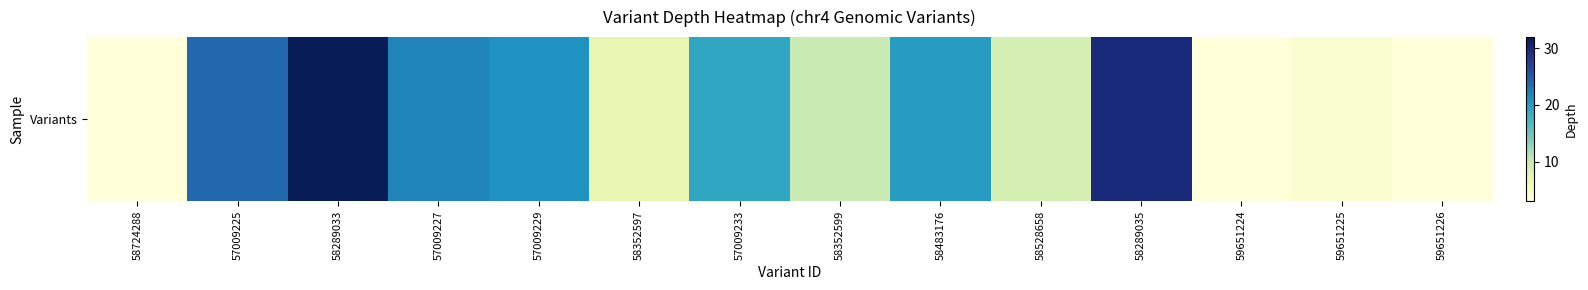

Where is the data nearest to the value 17?

57009233